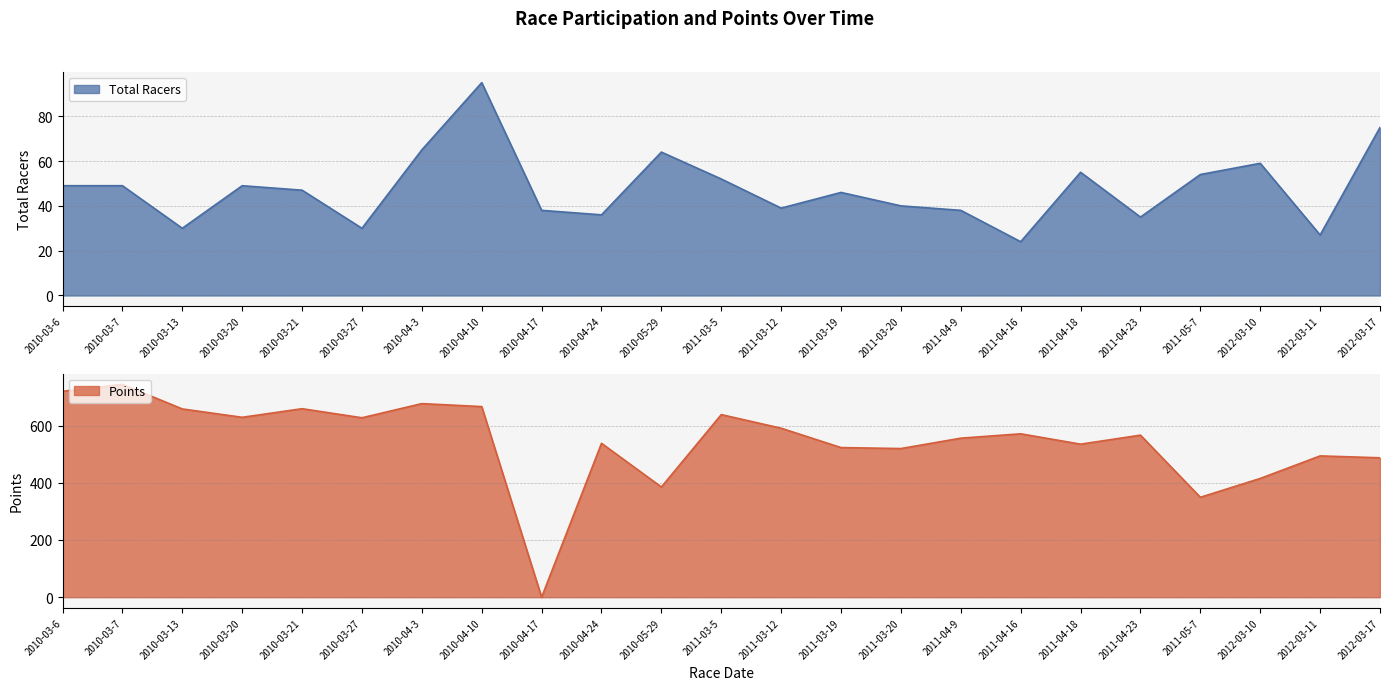

Reading left to right, what are all the values shown in this chart?

Total Racers: 49.0	49.0	30.0	49.0	47.0	30.0	65.0	95.0	38.0	36.0	64.0	52.0	39.0	46.0	40.0	38.0	24.0	55.0	35.0	54.0	59.0	27.0	75.0
Points: 719.7	743.8	657.9	628.6	658.7	627.0	676.5	666.1	0.0	537.8	385.1	638.1	590.5	522.9	519.5	555.7	571.0	534.8	566.3	349.2	415.0	493.8	487.2